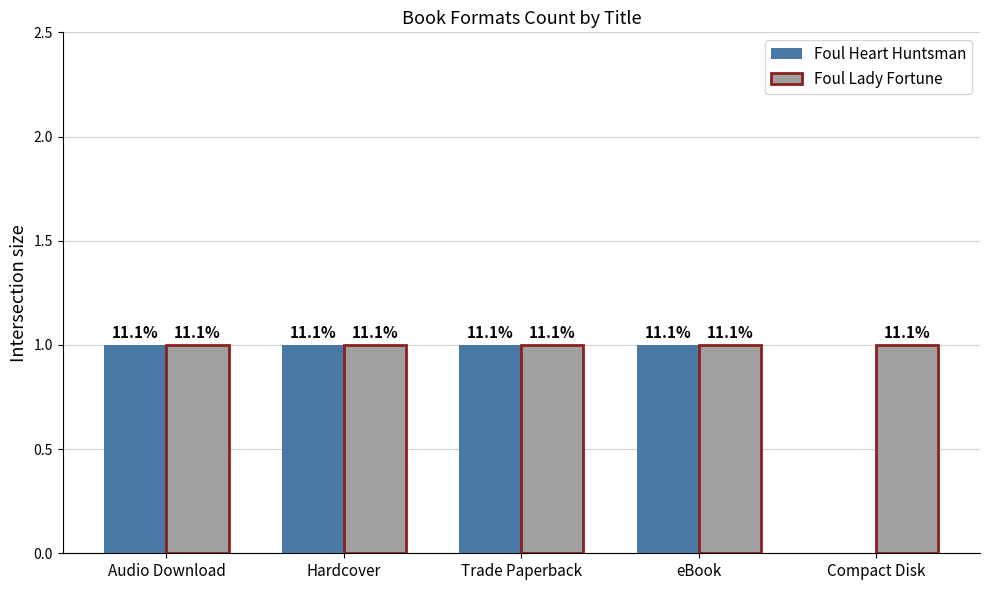

Rank the series by their average value, from highest to lowest.

Foul Lady Fortune, Foul Heart Huntsman